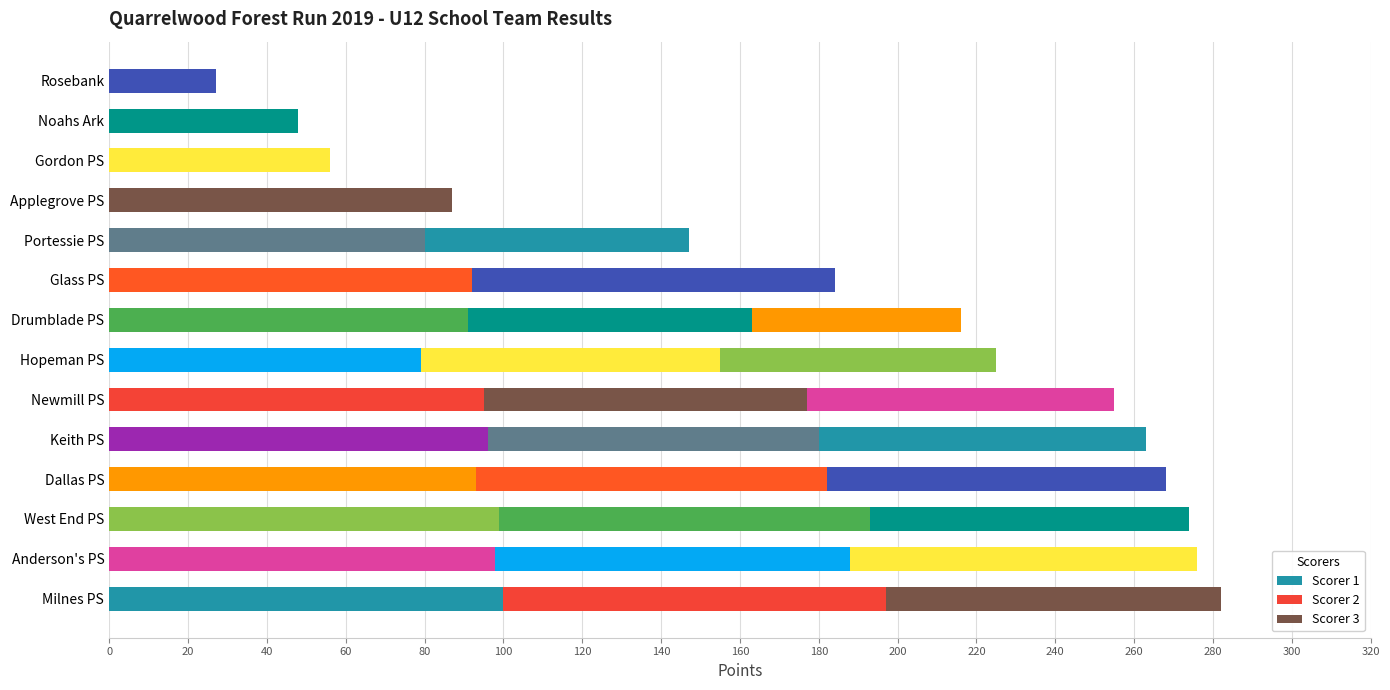

Count the number of categories in the chart.

14